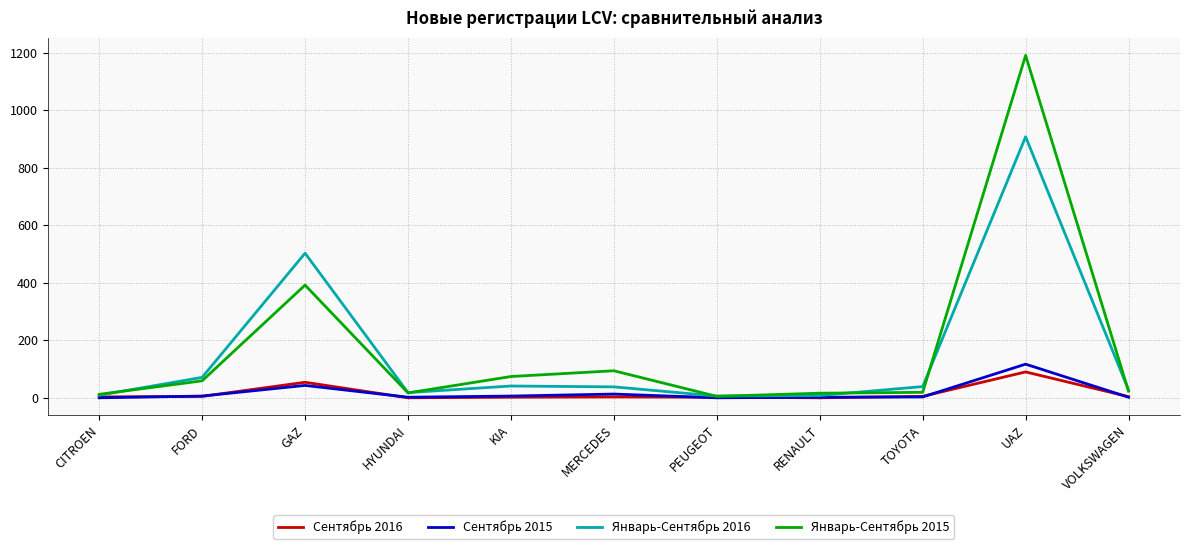

At which category is the sum across all series the highest?

UAZ